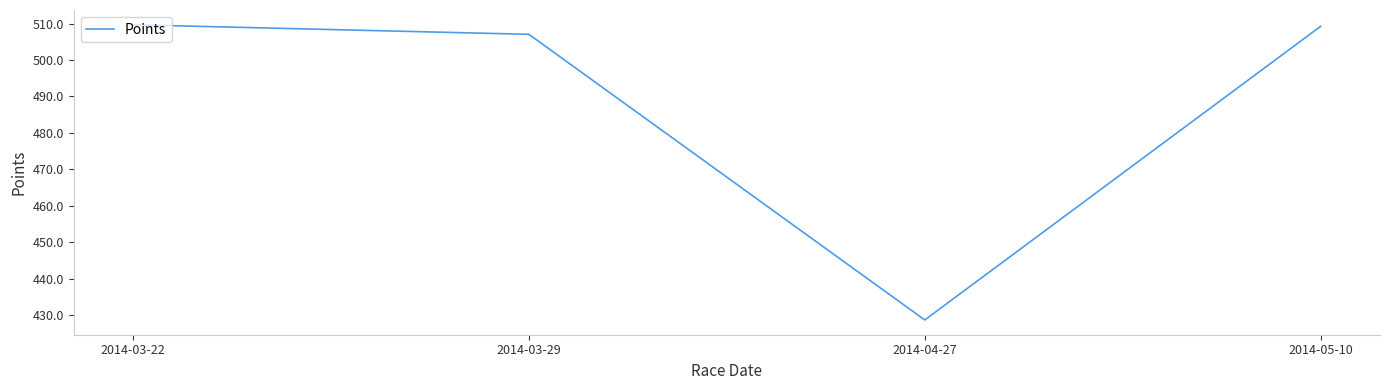

Which category has the lowest value across all series?

2014-04-27